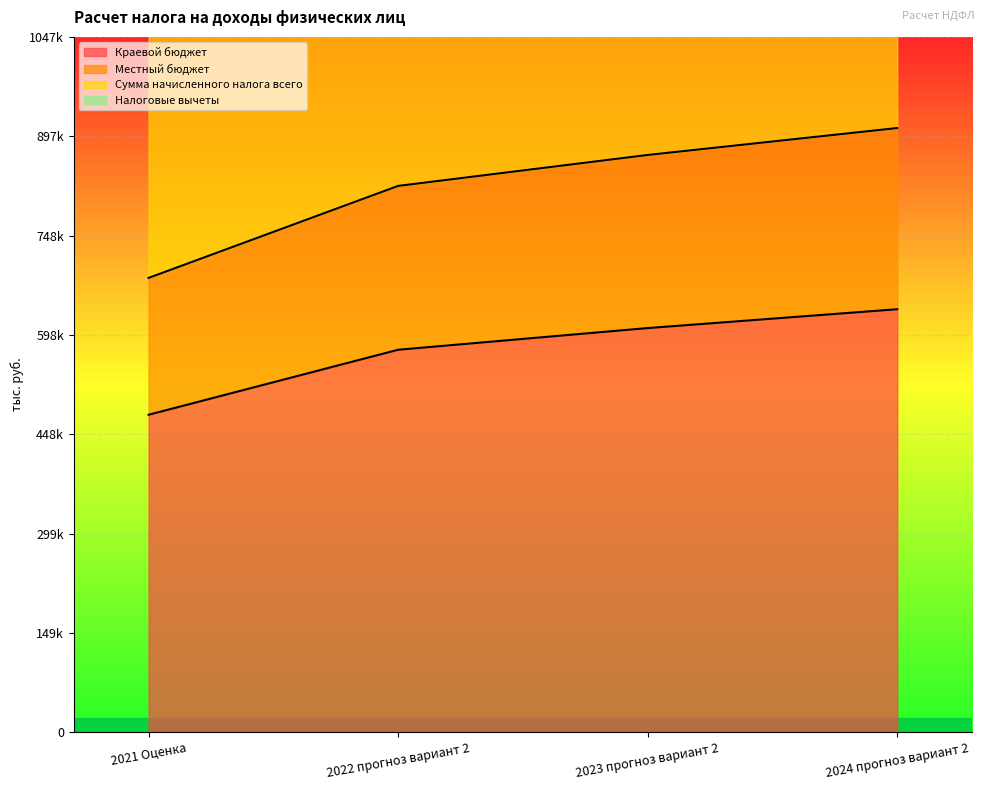

What is the label of the 4th point from the left?

2024 прогноз вариант 2